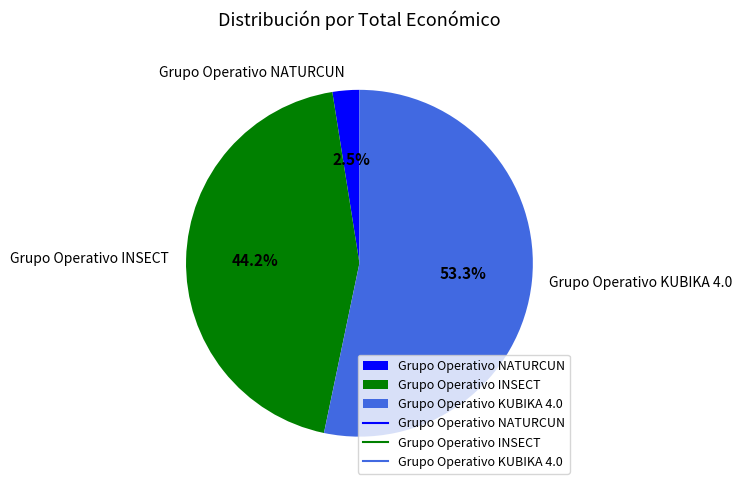

Do Grupo Operativo KUBIKA 4.0 and Grupo Operativo INSECT together represent more than half of the pie?

Yes